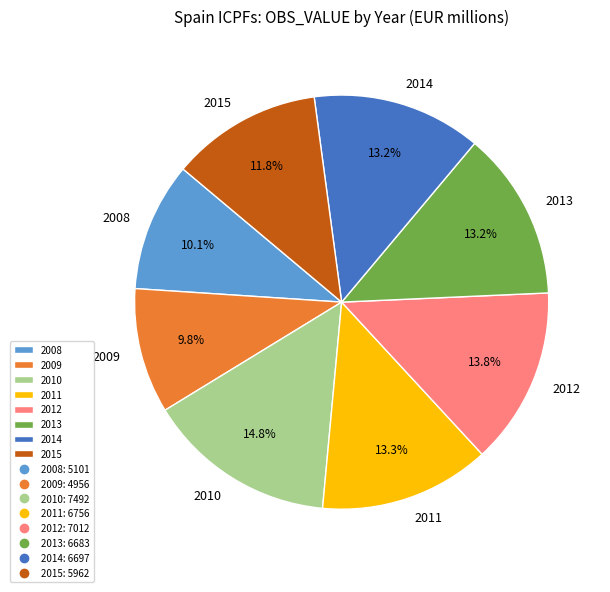

The 2015 slice represents 12% of the pie. True or false?

True